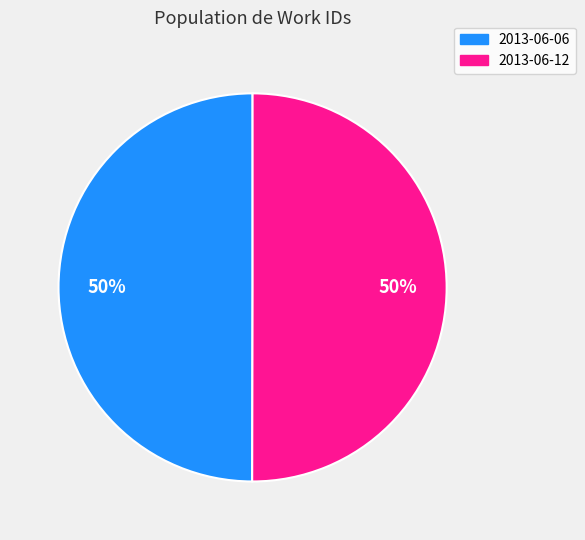

Count the number of slices in the pie.

2